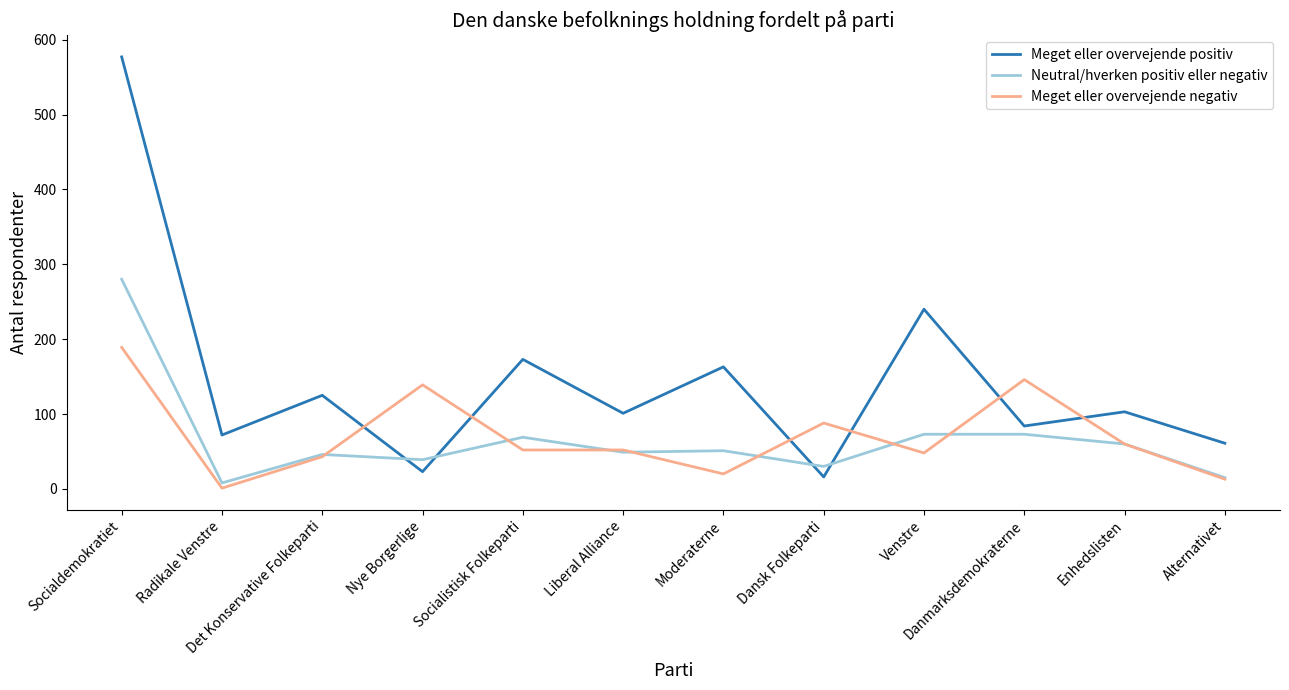

What is the difference between the maximum and minimum values in the Meget eller overvejende negativ series?

188